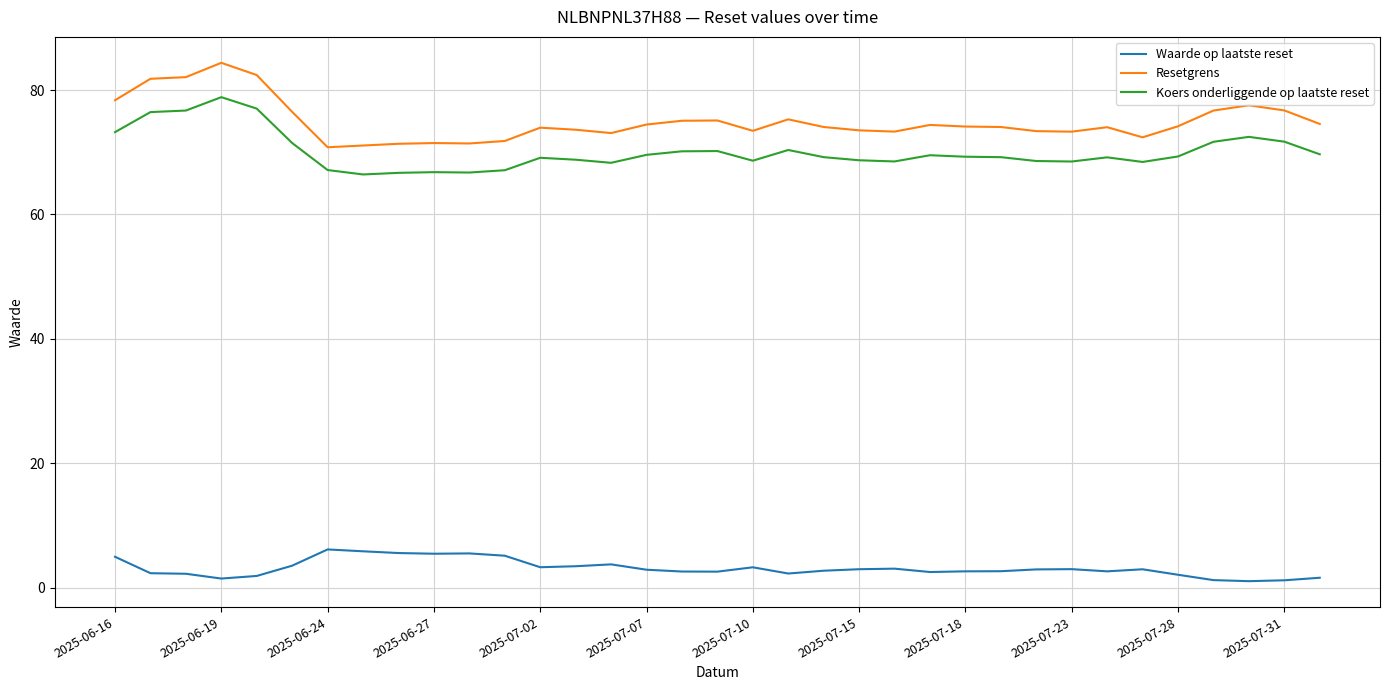

Which series has the widest spread of values?

Resetgrens